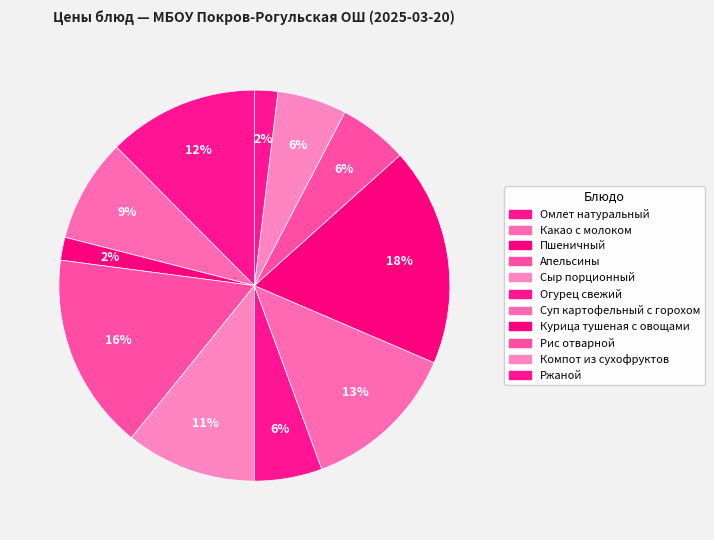

How many slices are in this pie chart?

11